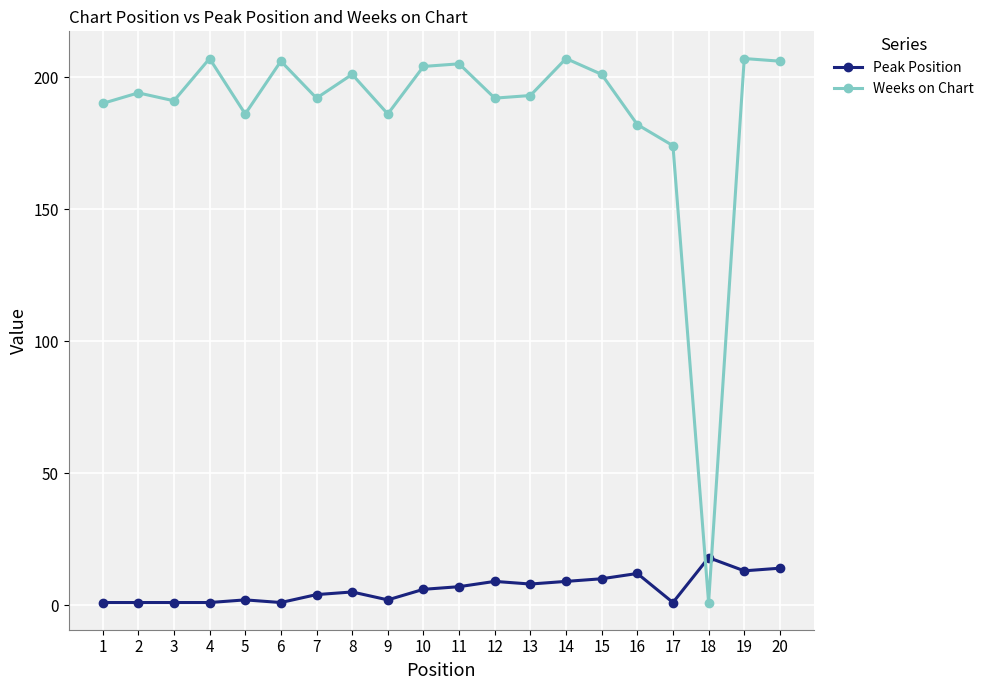

True or false: Weeks on Chart has more than 2 interior local peaks.

True